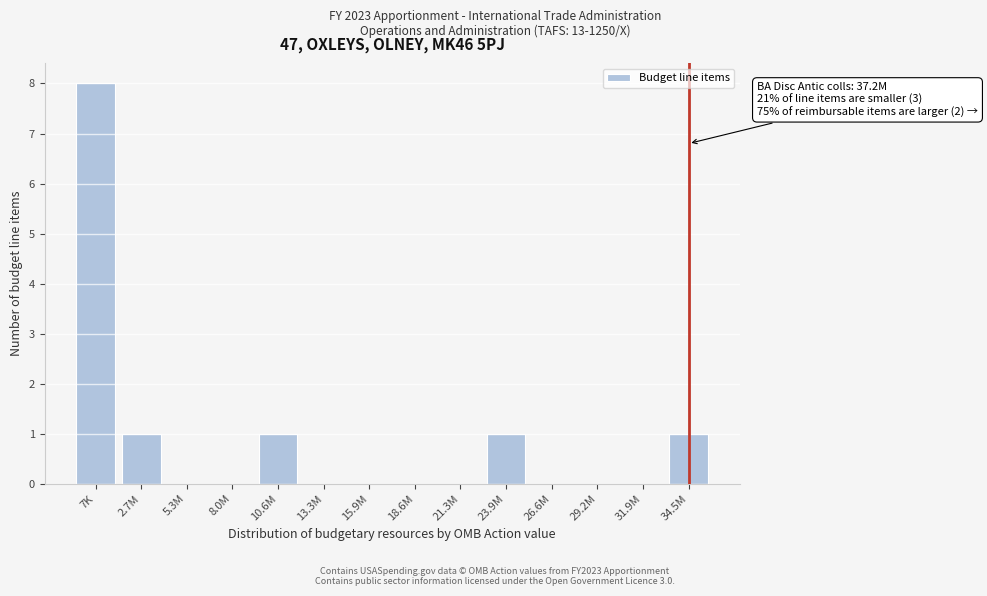

What is the sum of all values?

12